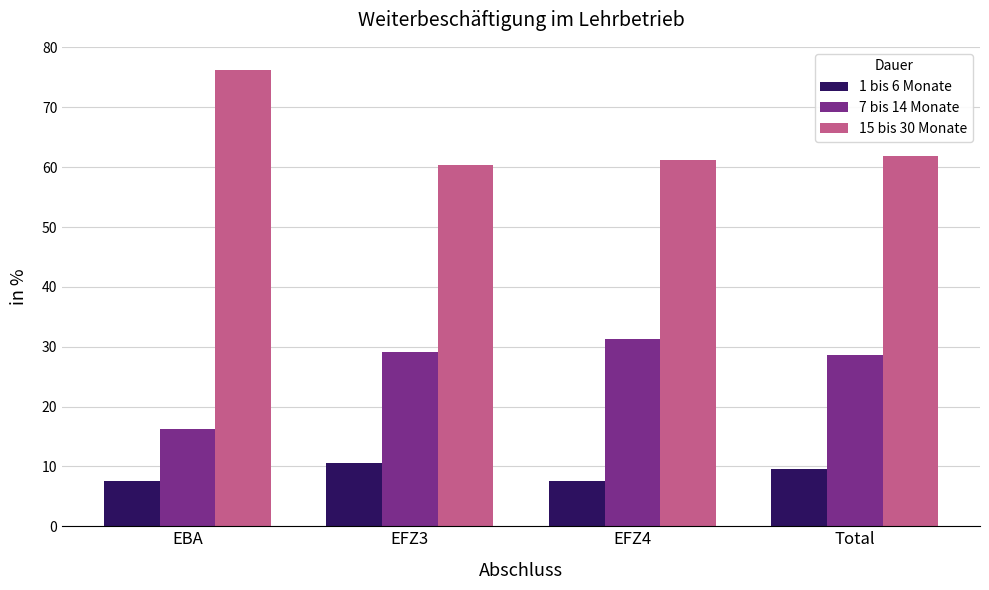

How many categories are shown in the chart?

4